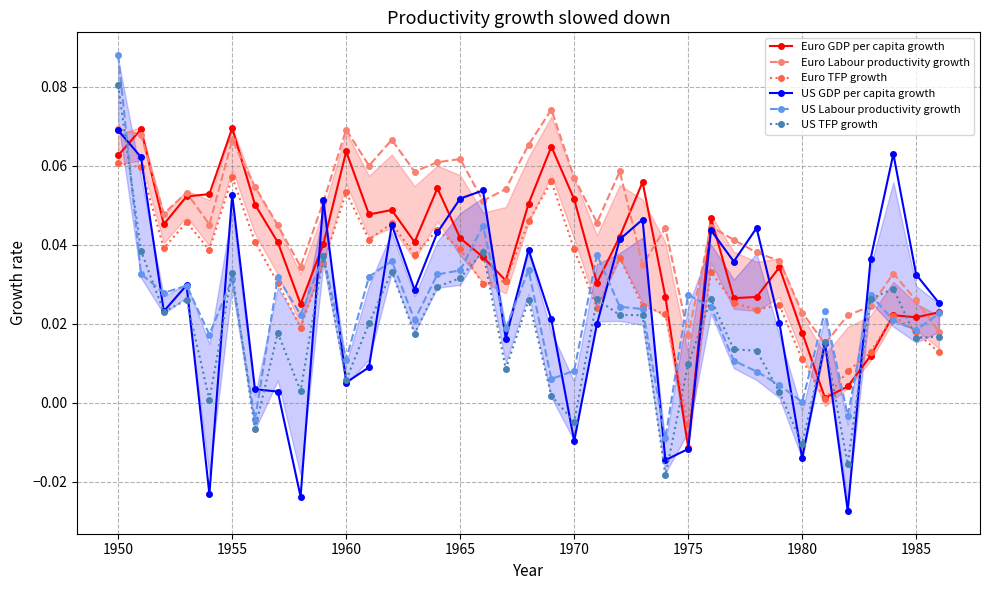

At which category is the sum across all series the highest?

1950